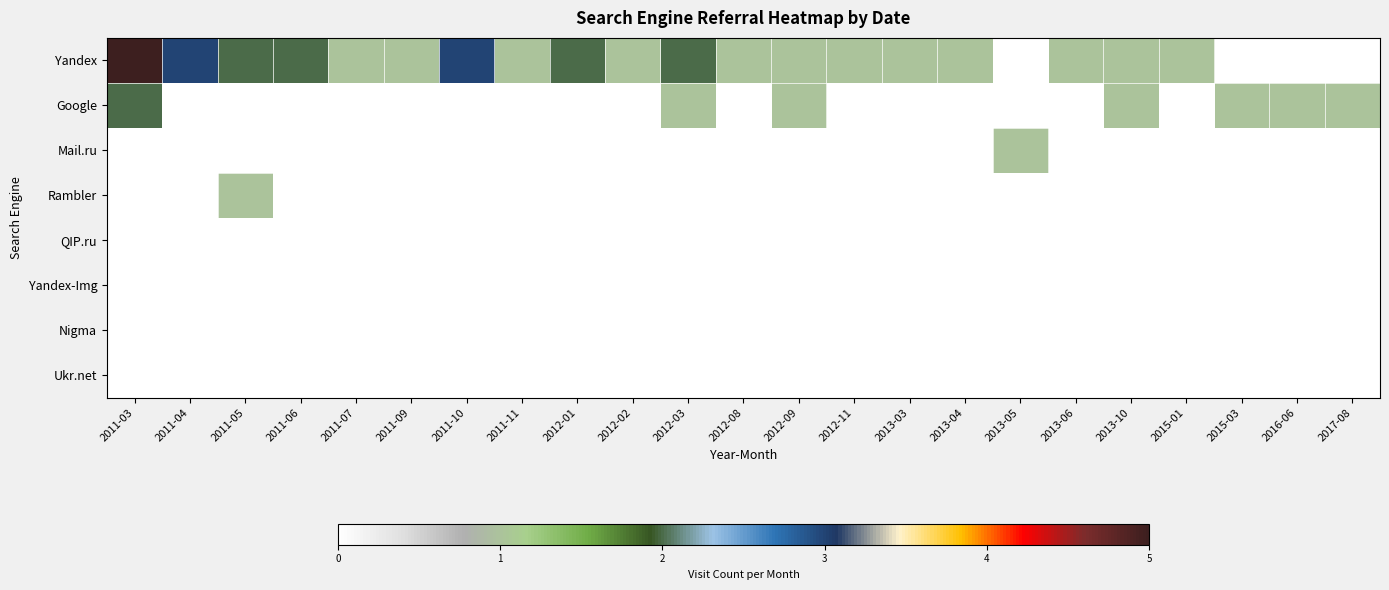

Which category has the lowest value across all series?

2013-05